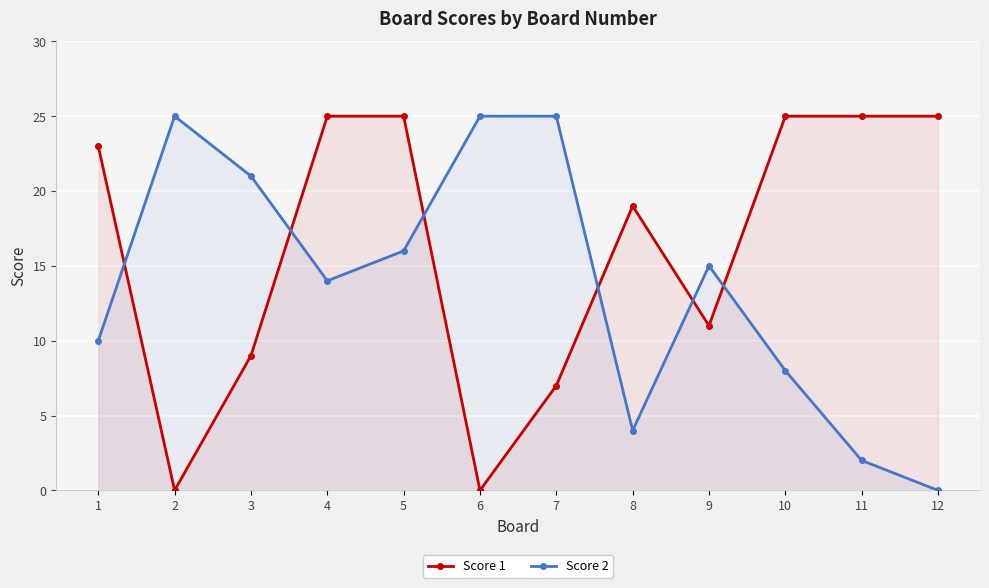

Between 6 and 5, which is larger?

5